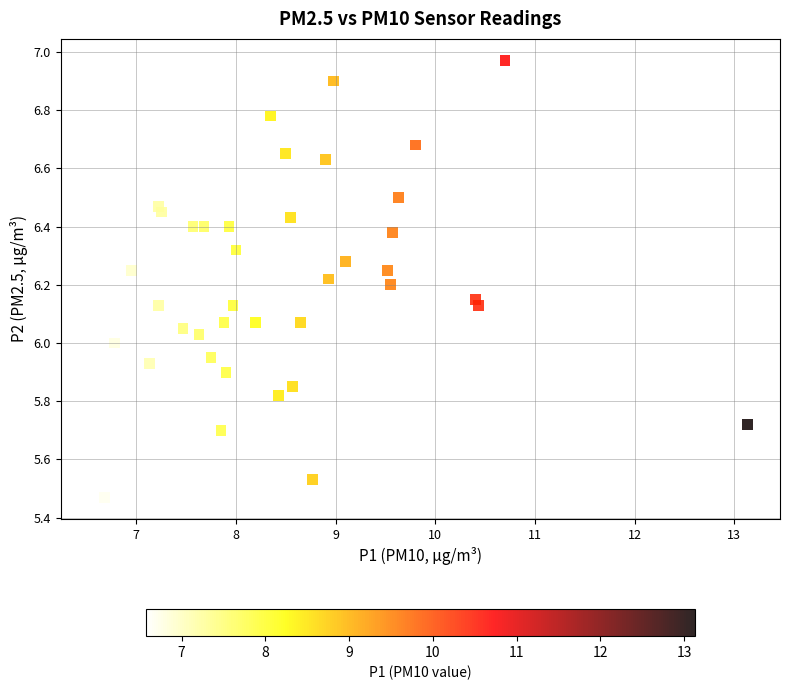

What is the range of Y values (max minus min)?

1.5